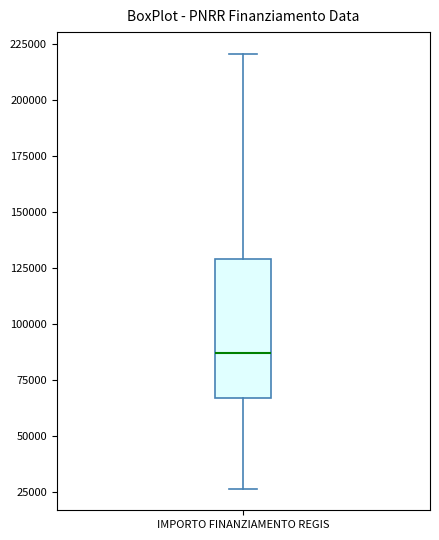

Transcribe this box plot: give where the median line is, the range the box spans, and where the two whiskers end, as read against the y-axis. The values are not printed on the chart, so give them approximately, as read against the axis.

median 85000, box 65000 to 130000, whiskers 25000 to 220000